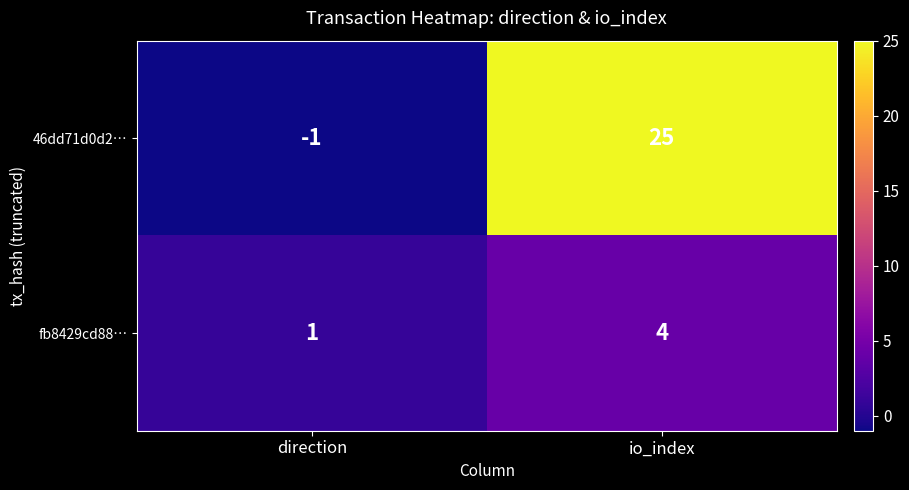

What is the difference between the highest and lowest values at direction?

2